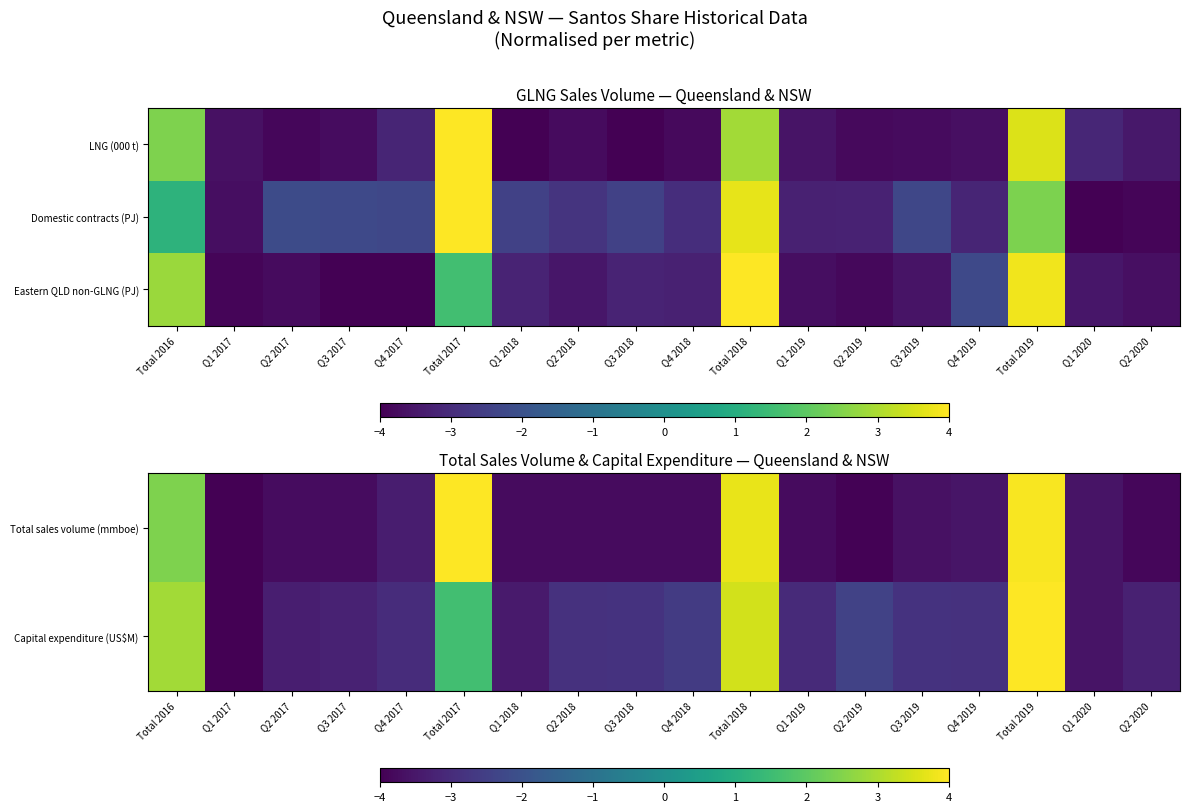

Which category has the lowest value in the Capital expenditure (US$M) series?

Q1 2017